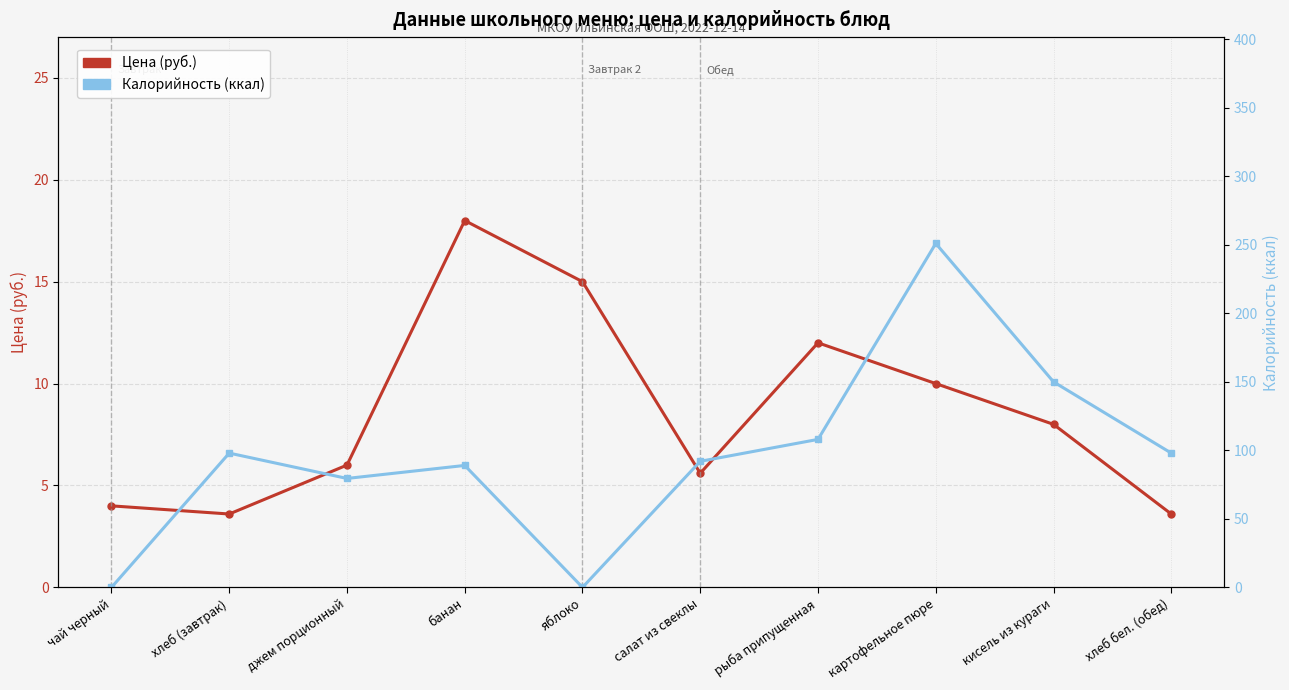

How many lines are shown in the chart?

2